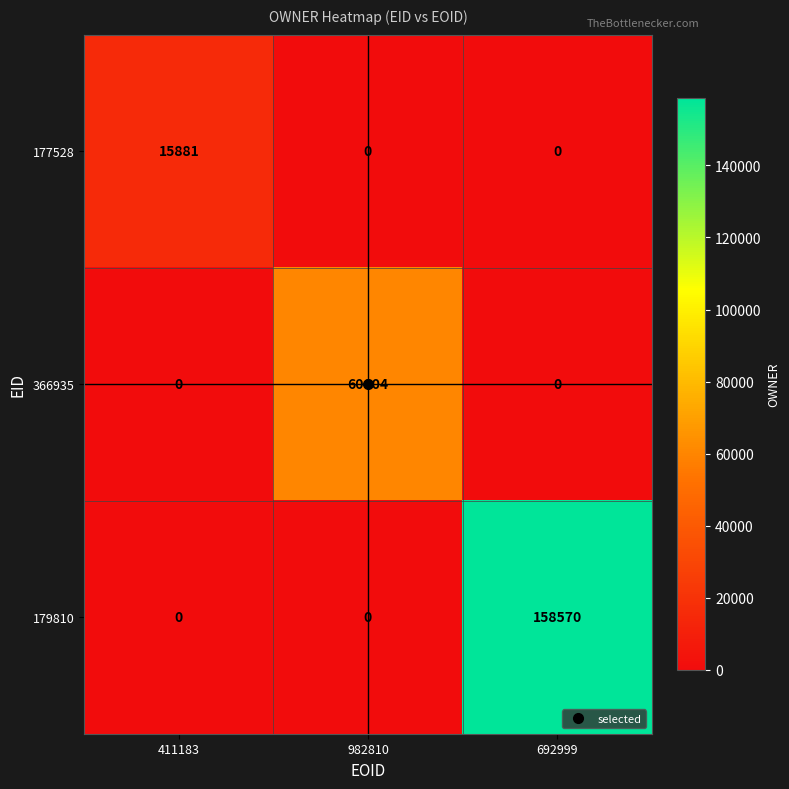

What is the maximum value shown in the chart?

158570